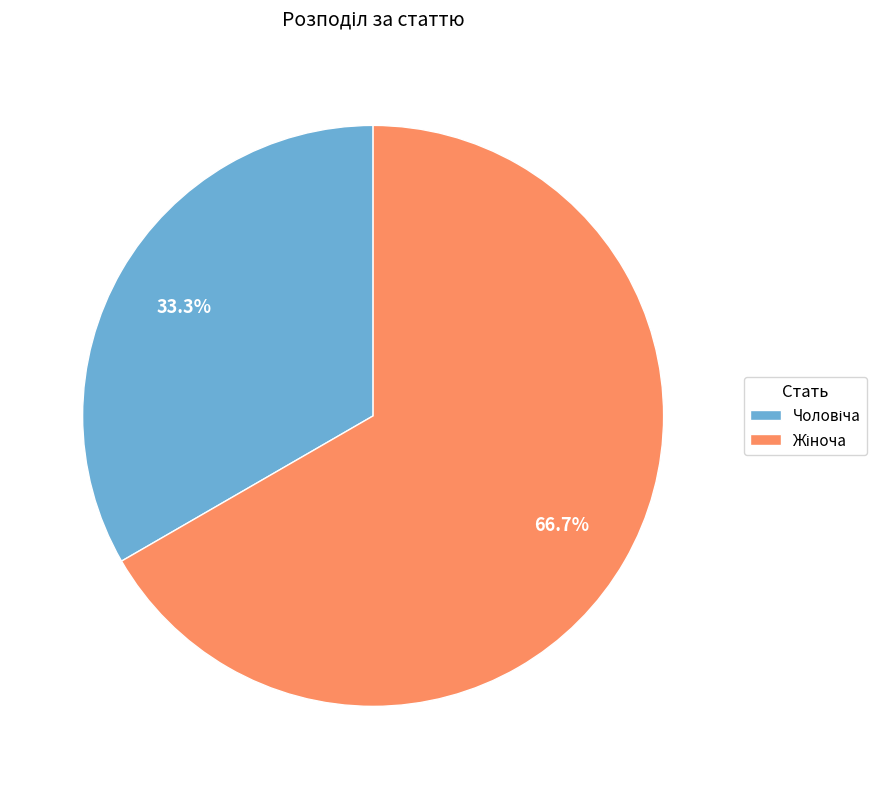

Is there any slice that represents more than half of the pie?

Yes